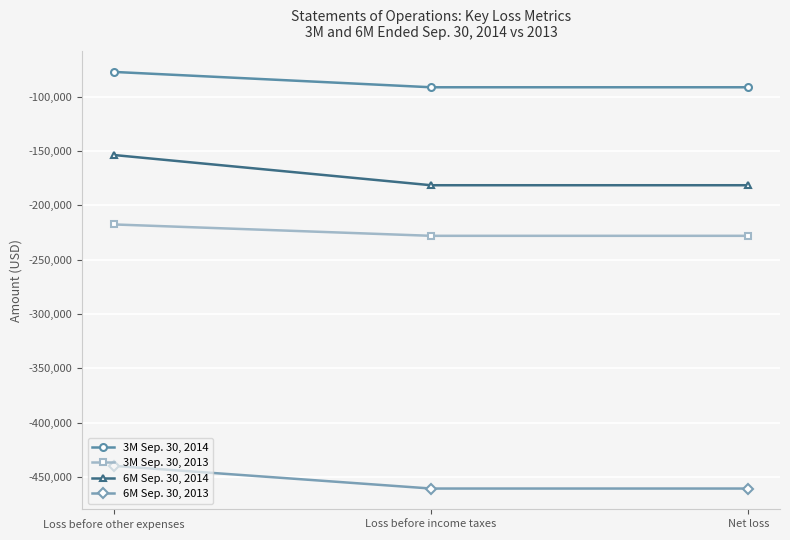

How many categories are shown in the chart?

3